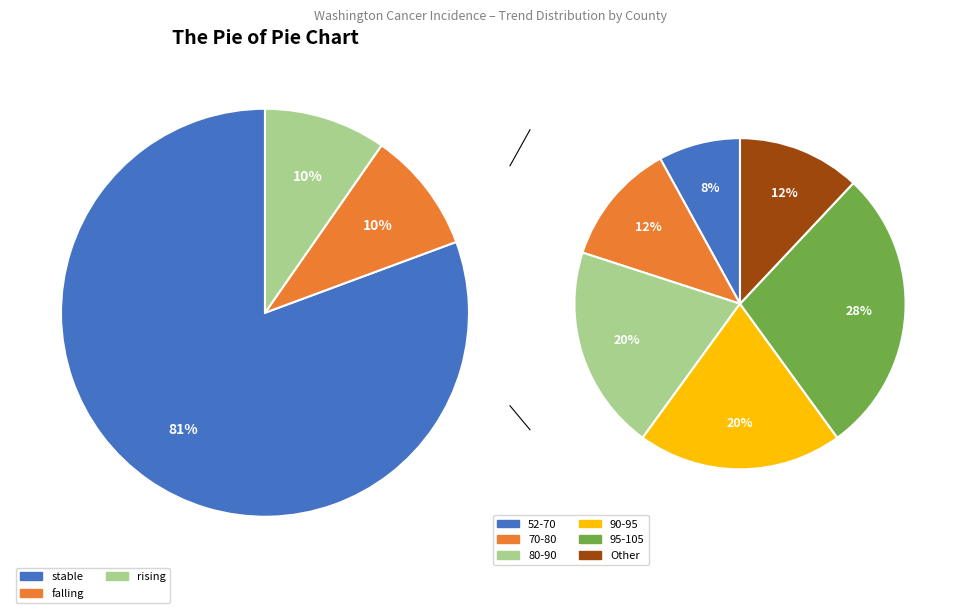

Which category accounts for the majority?

stable